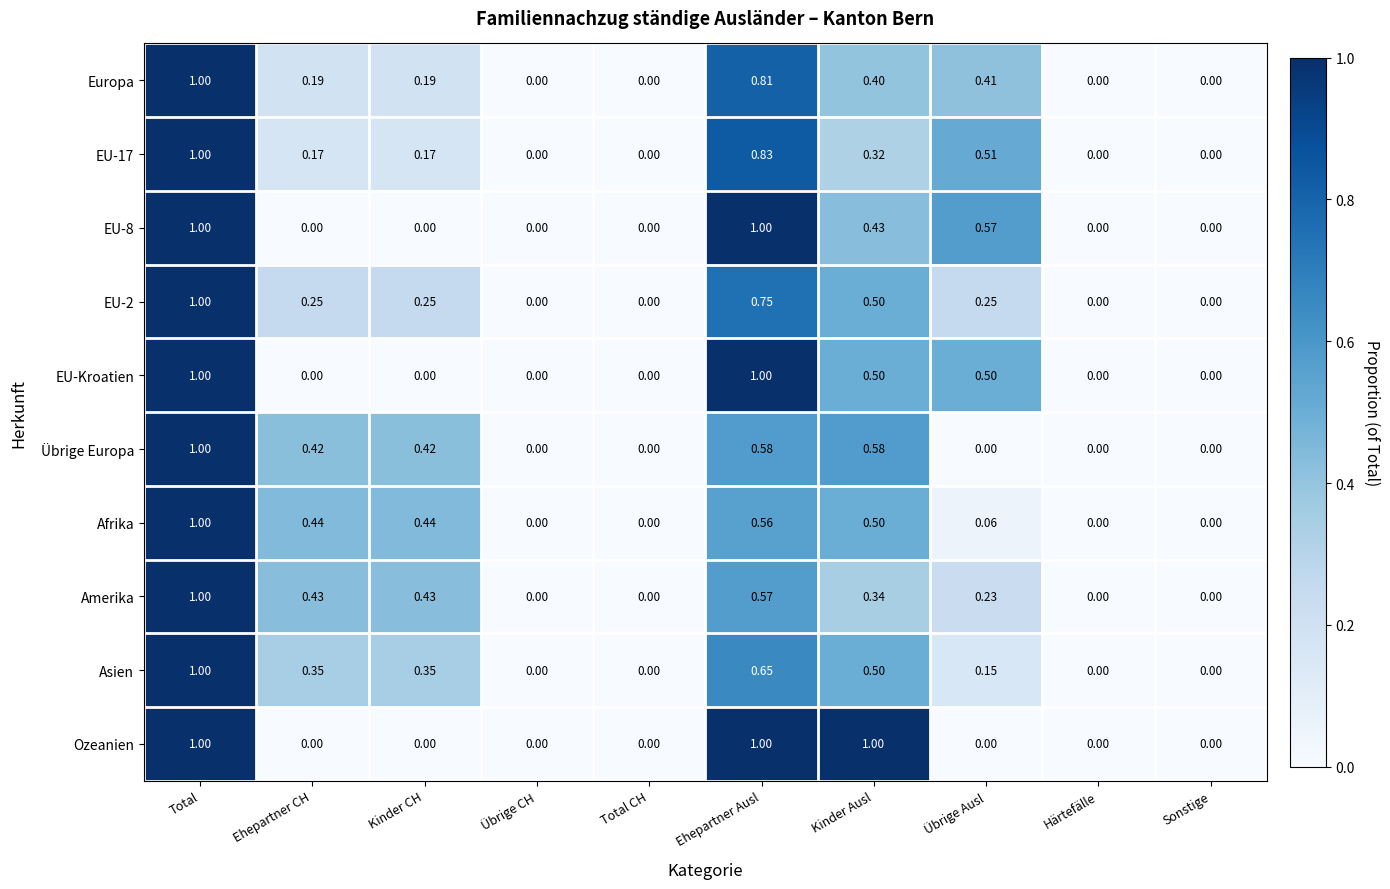

How many positive values does the Amerika series have?

6